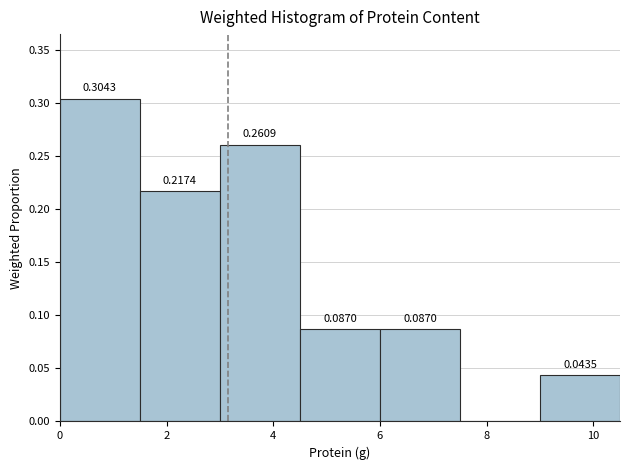

Over which range of the x-axis is the bar tallest?

0.0 to 1.5